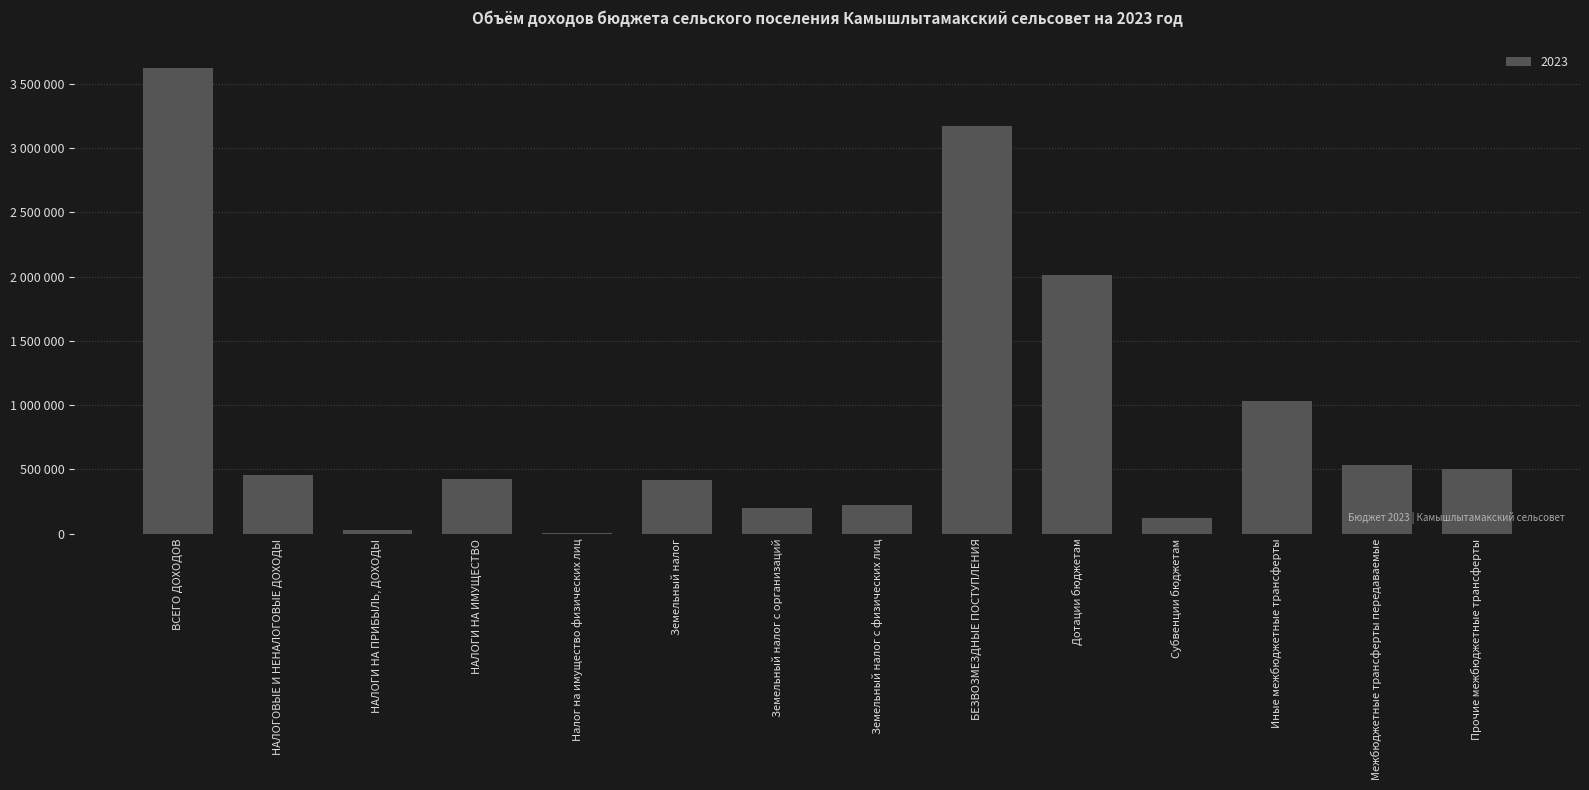

What is the label of the 9th bar from the left?

БЕЗВОЗМЕЗДНЫЕ ПОСТУПЛЕНИЯ